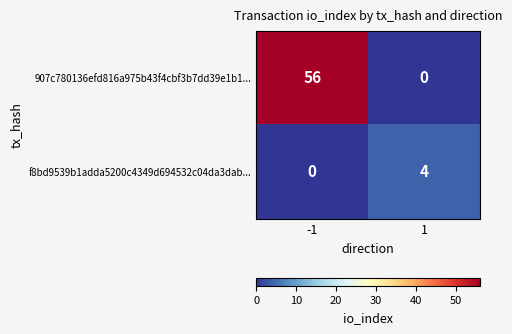

List the series in order of their peak value, lowest first.

f8bd9539b1adda5200c4349d694532c04da3dab..., 907c780136efd816a975b43f4cbf3b7dd39e1b1...